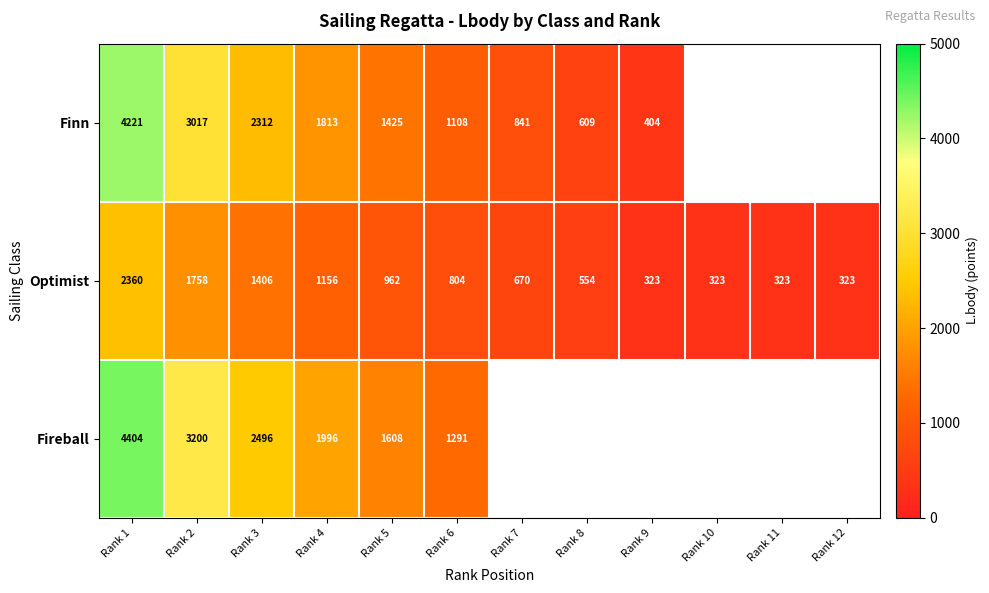

What is the sum of all Optimist values?

10962